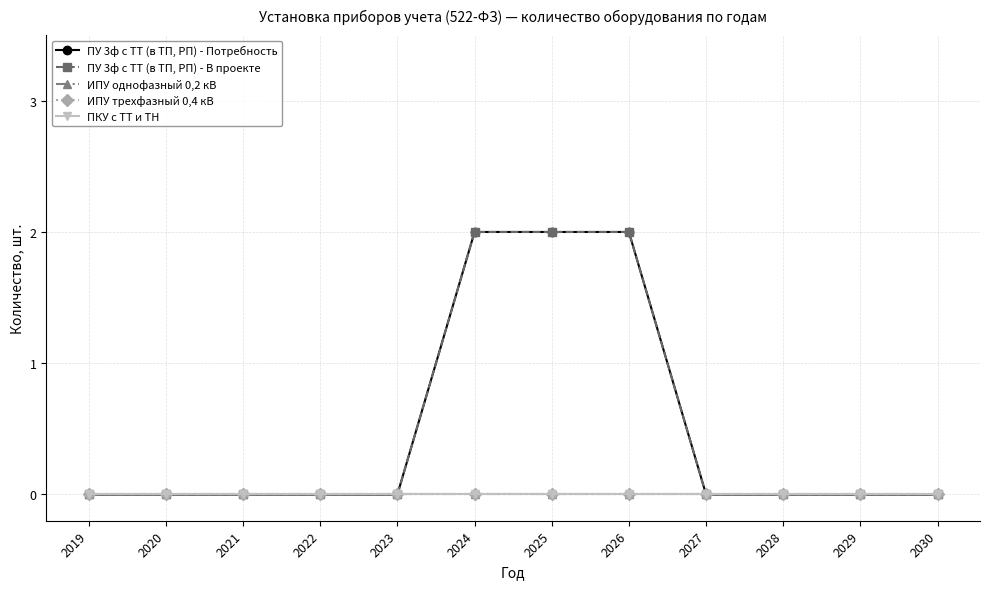

Which series changed the most between 2023 and 2029?

ПУ 3ф с ТТ (в ТП, РП) - Потребность